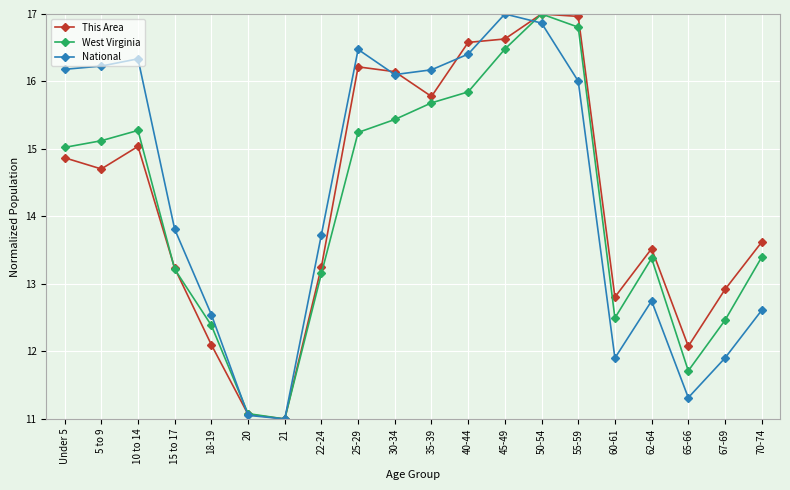

What is the difference between the This Area values at 62-64 and 30-34?

2.6